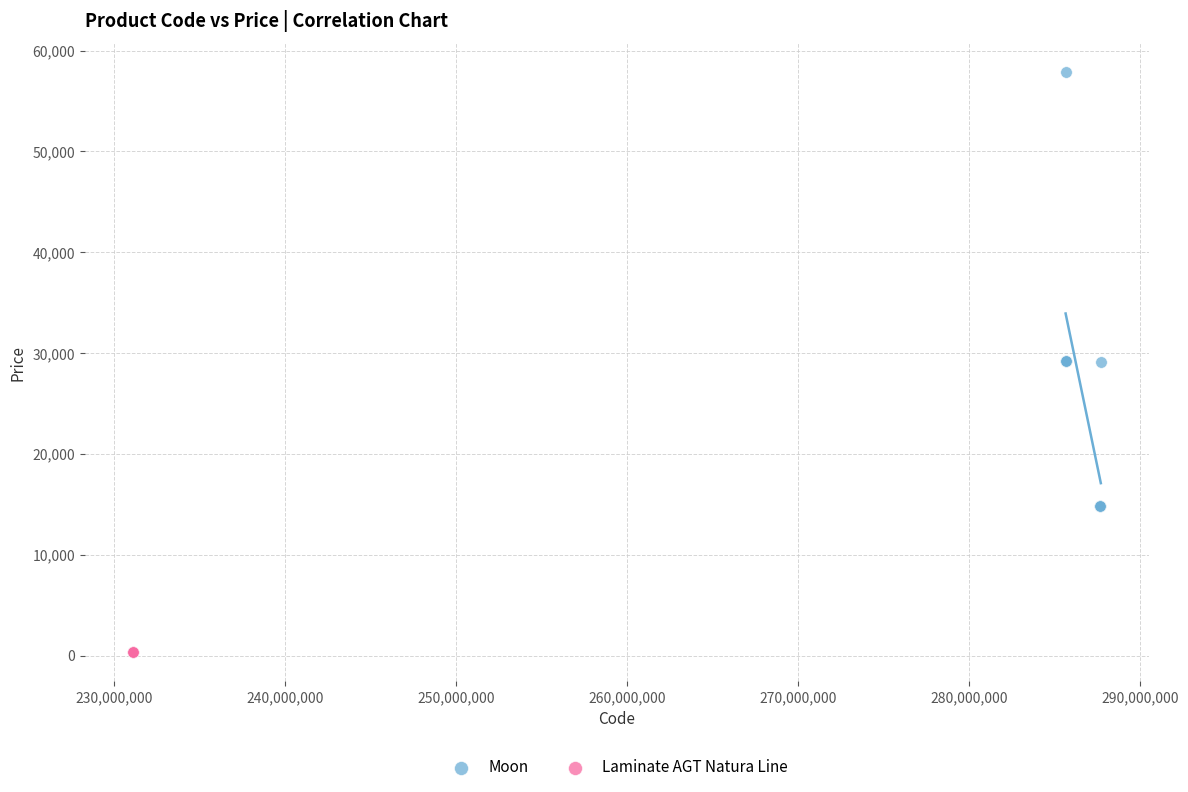

Which series contains the lowest Y value?

Laminate AGT Natura Line